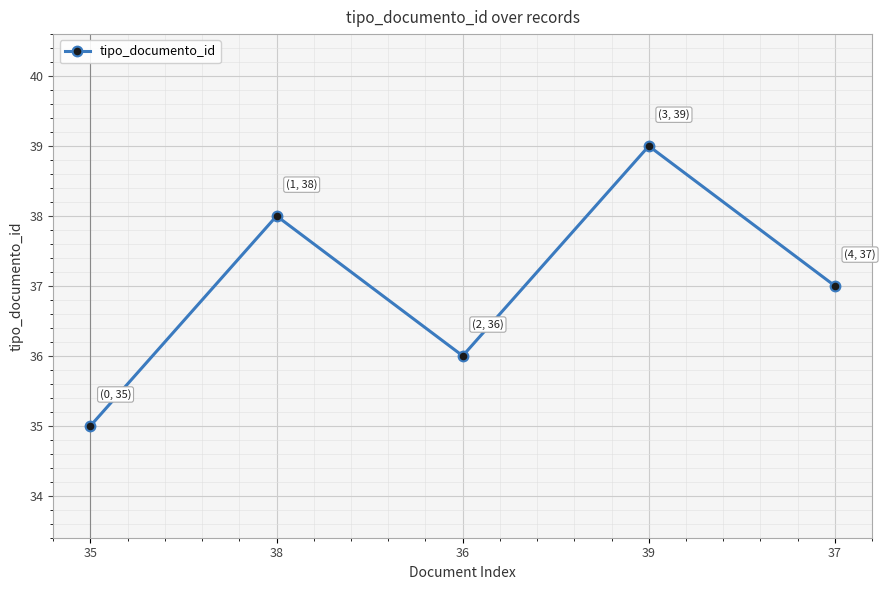

Where is the data nearest to the value 37?

37